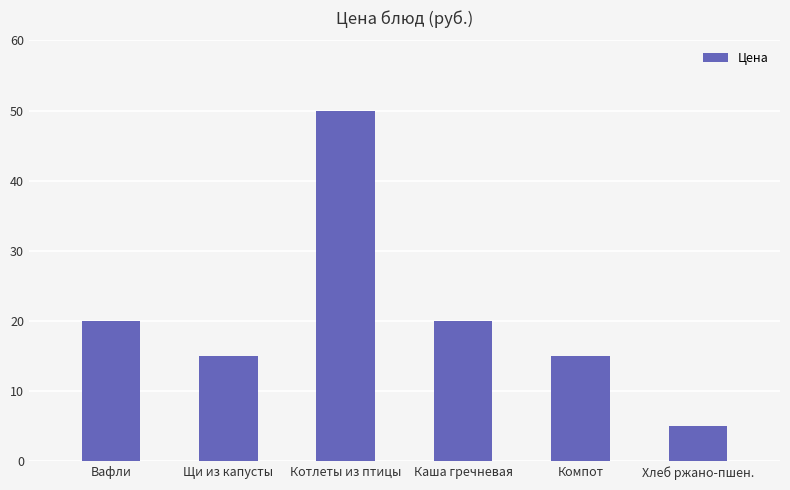

Approximately how many times larger is the value at Каша гречневая compared to Хлеб ржано-пшен.?

4.0